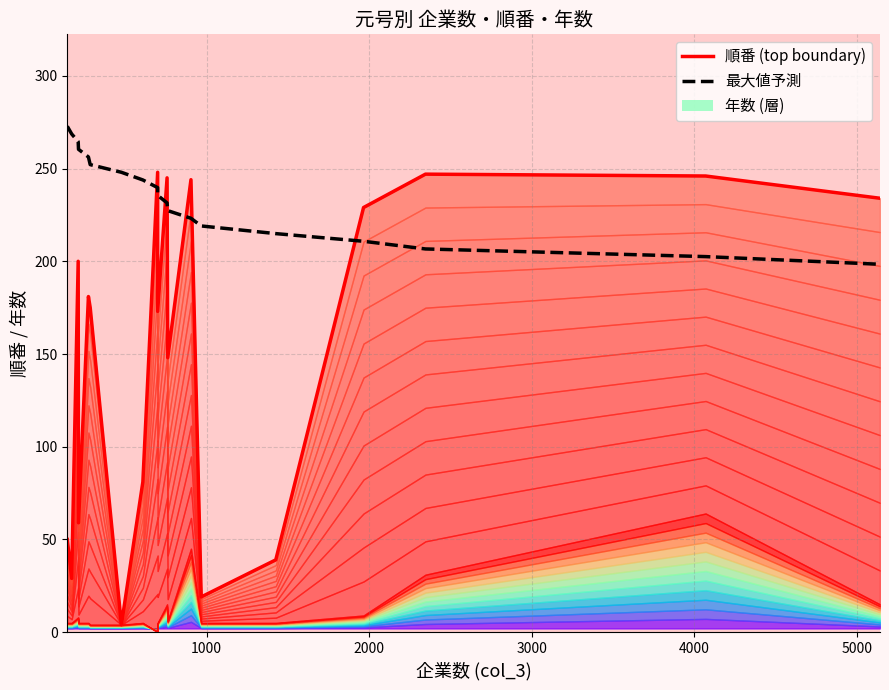

What is the greatest value displayed?

272.8